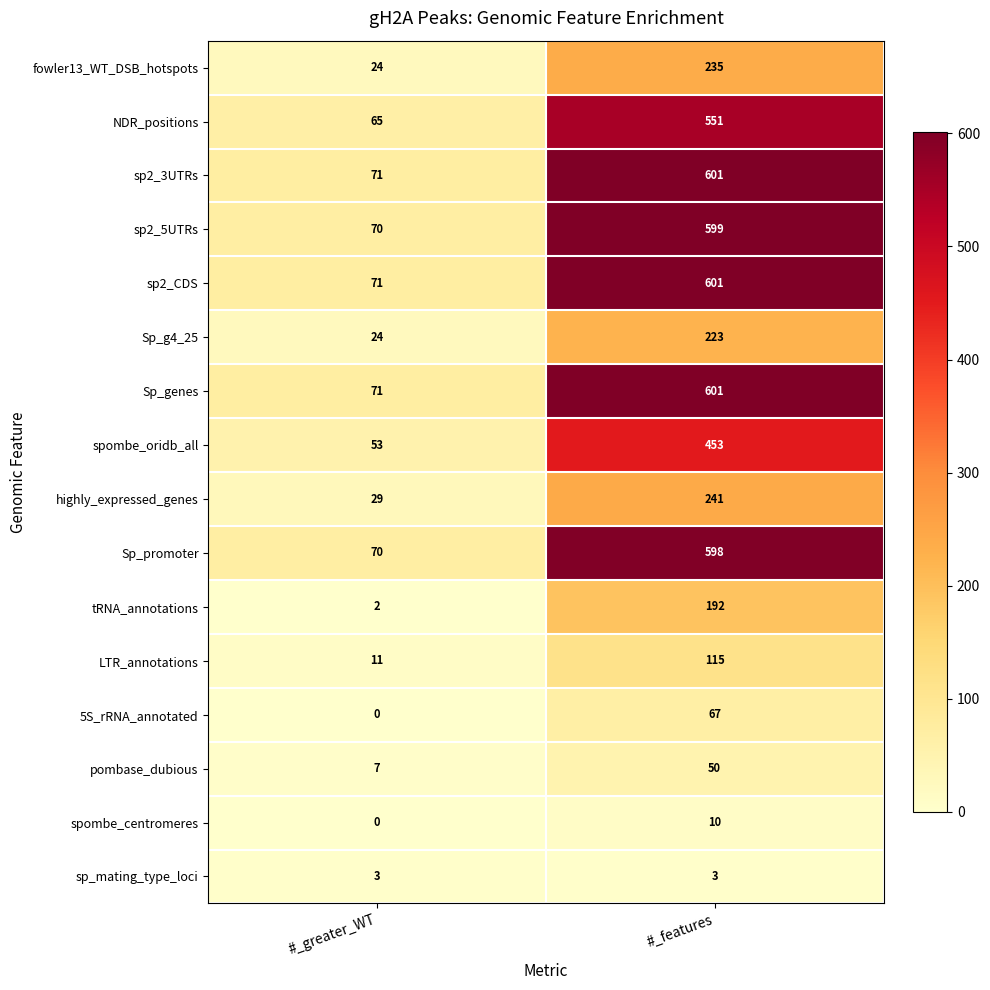

What is the spread (max minus min) of values at #_features?

598